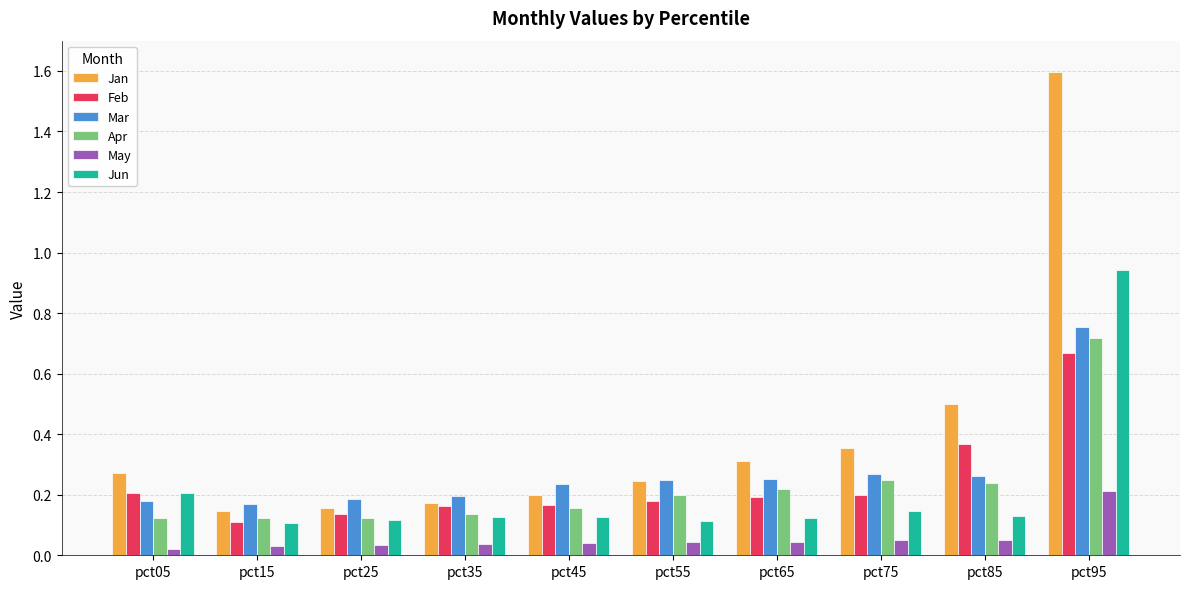

Which category has the highest value in the May series?

pct95